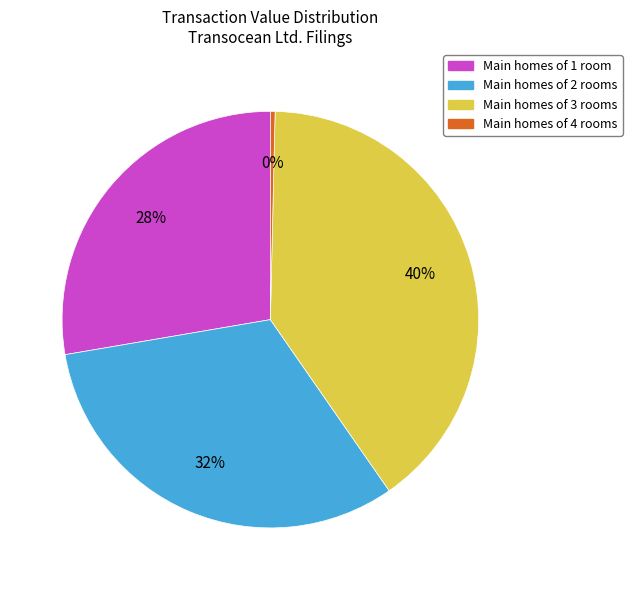

To the nearest percent, what is the difference between the largest and smallest slice percentages?

40%